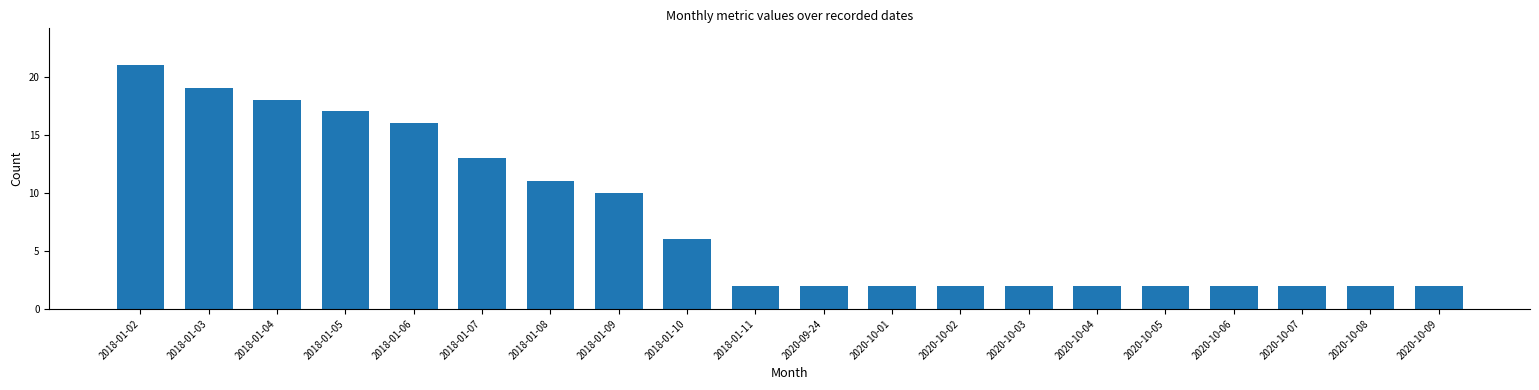

Is it true that the value at 2020-10-02 is 1?

False